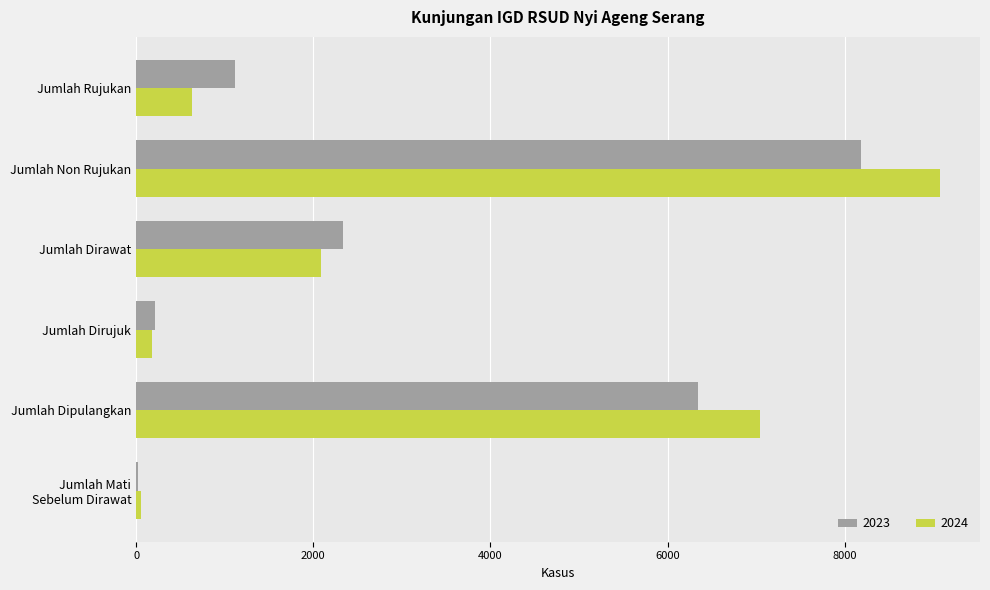

Between Jumlah Rujukan and Jumlah Non Rujukan, which series saw the biggest shift?

2024